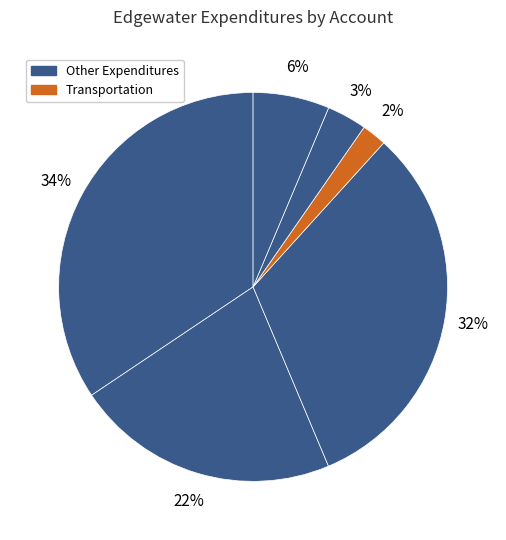

Count the number of slices in the pie.

6